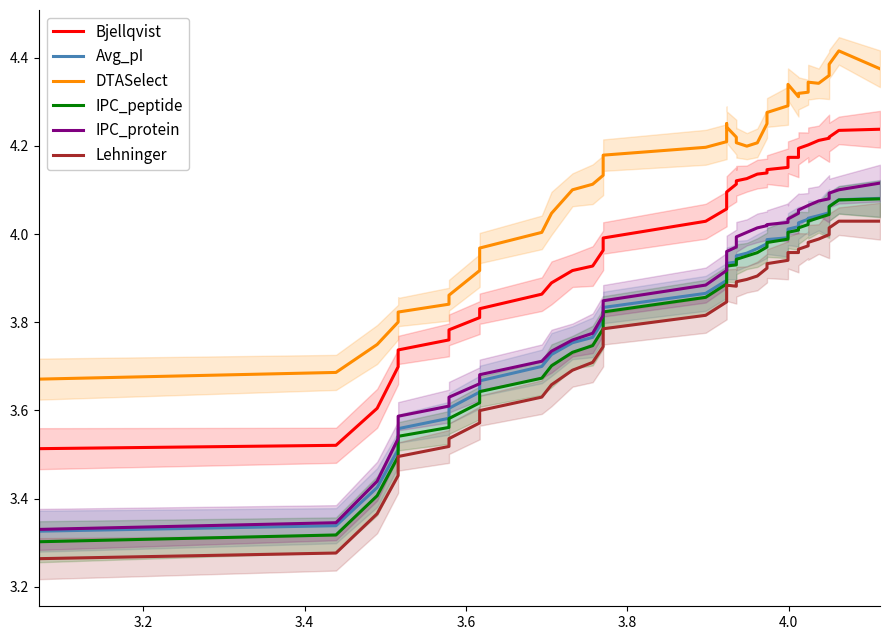

List the series in order of their peak value, highest first.

DTASelect, Bjellqvist, IPC_protein, Avg_pI, IPC_peptide, Lehninger